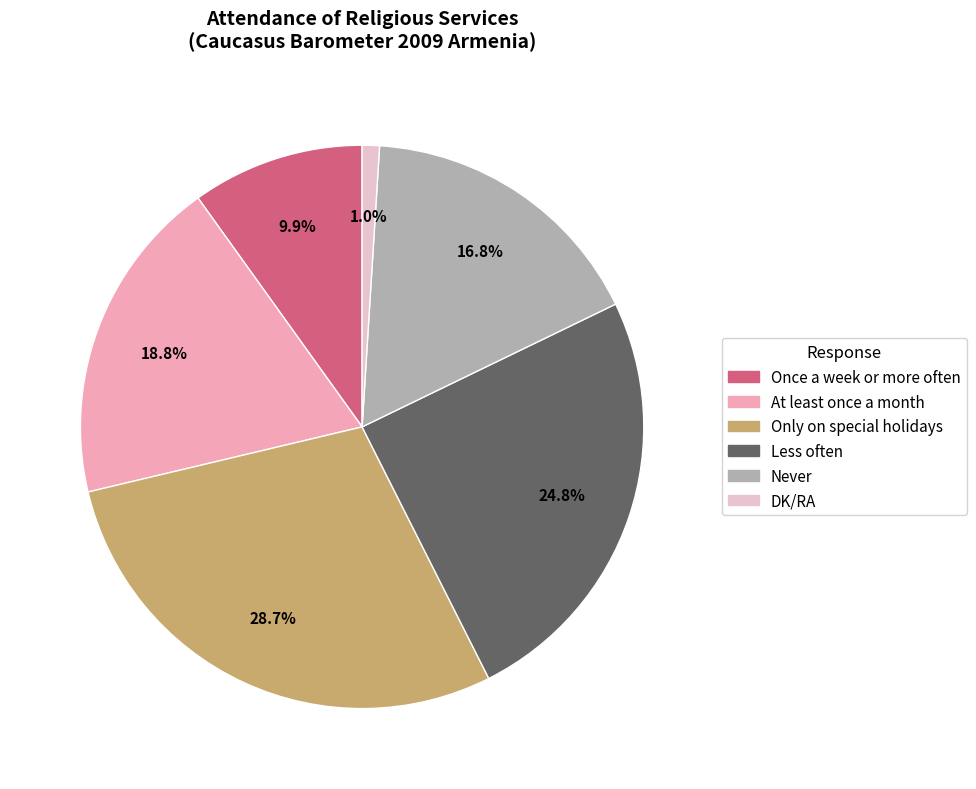

To the nearest percent, what is the combined percentage of DK/RA and At least once a month?

20%